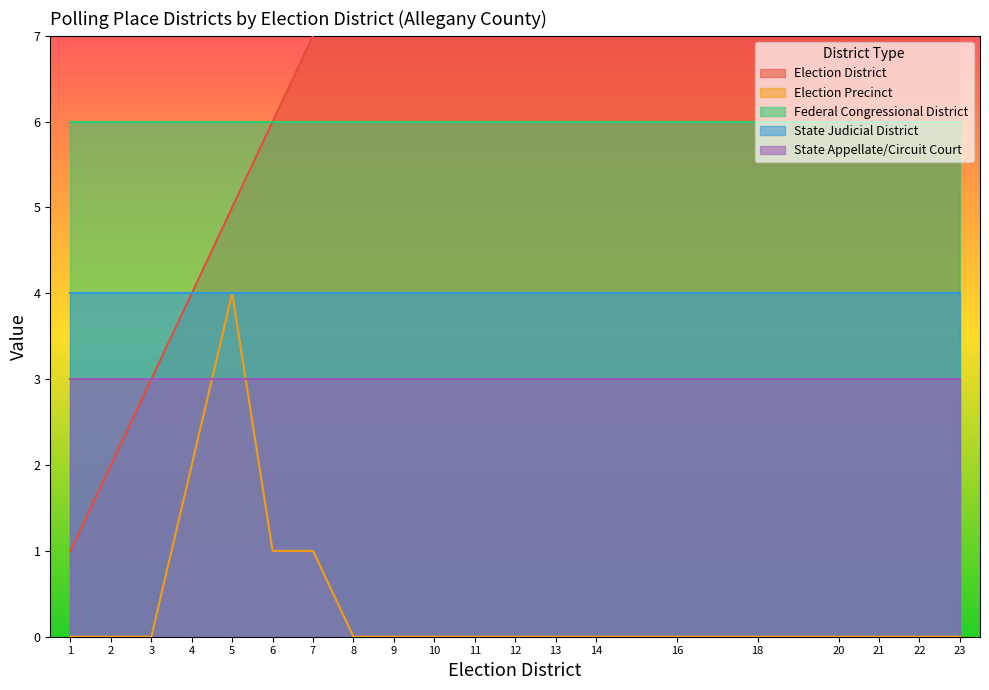

What are all the series names shown in the legend?

Election District, Election Precinct, Federal Congressional District, State Judicial District, State Appellate/Circuit Court